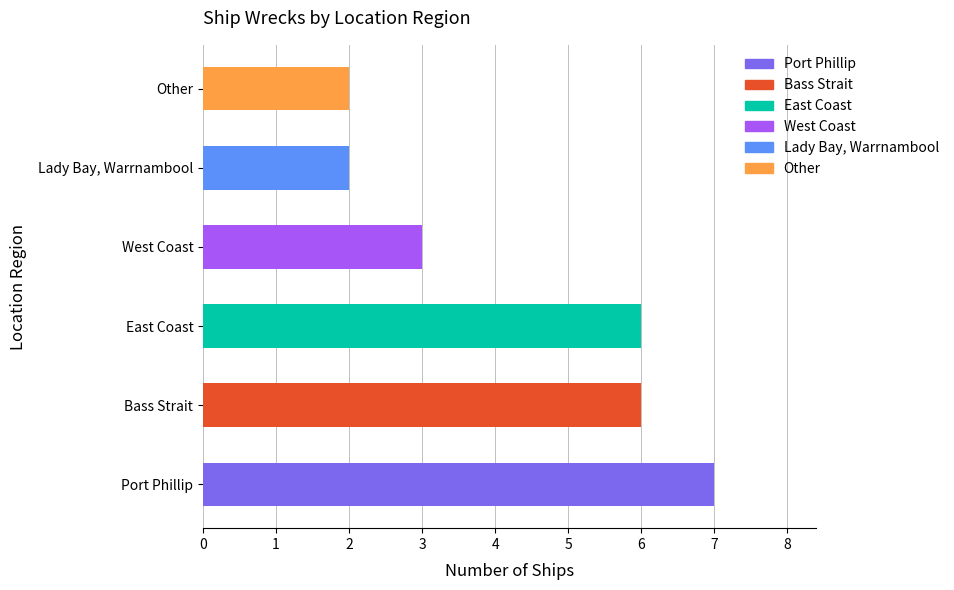

List the labels in order of value, smallest first.

Lady Bay, Warrnambool, Other, West Coast, Bass Strait, East Coast, Port Phillip